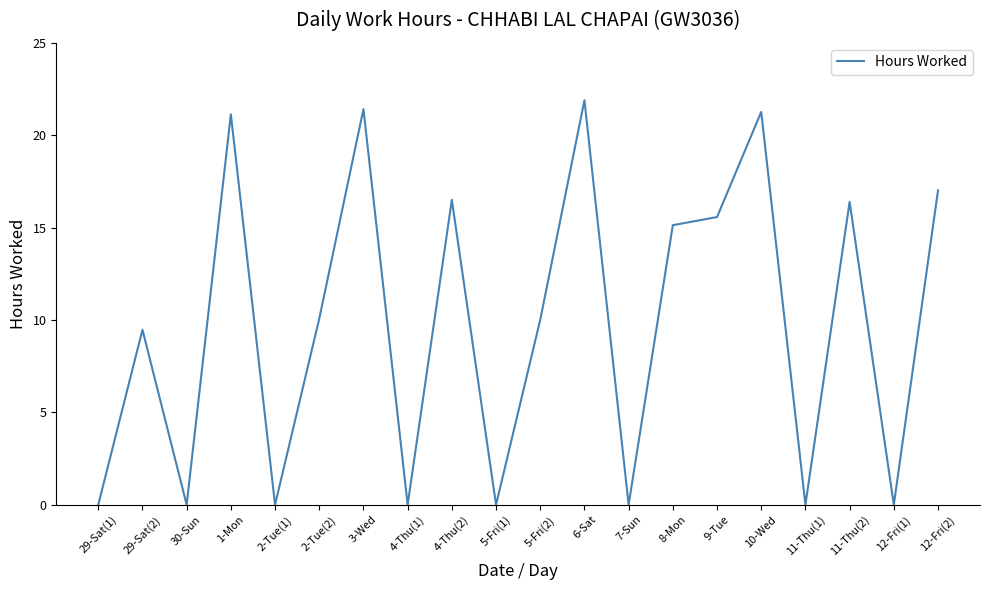

What value does the data have at 8-Mon?

15.1